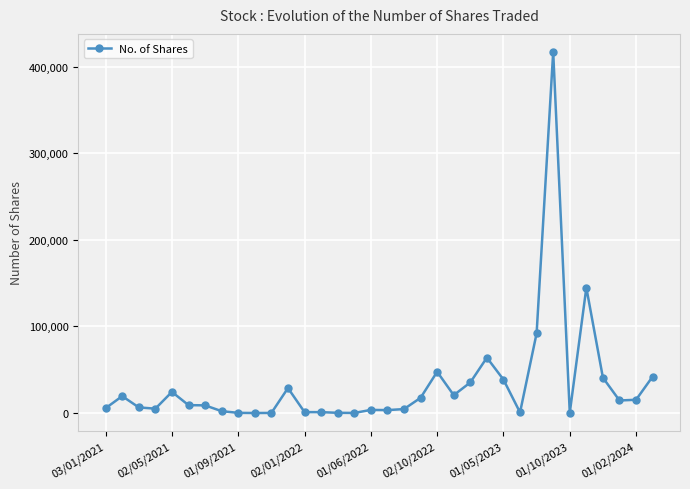

True or false: the data has more than 1 interior local peaks.

True